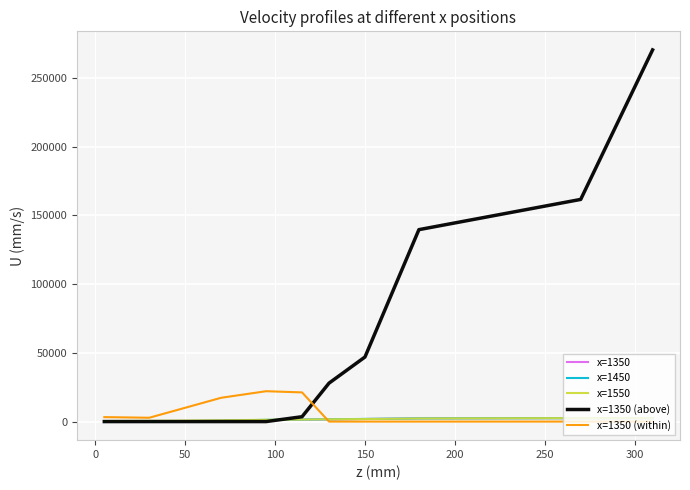

What is the maximum value shown in the chart?

270231.3